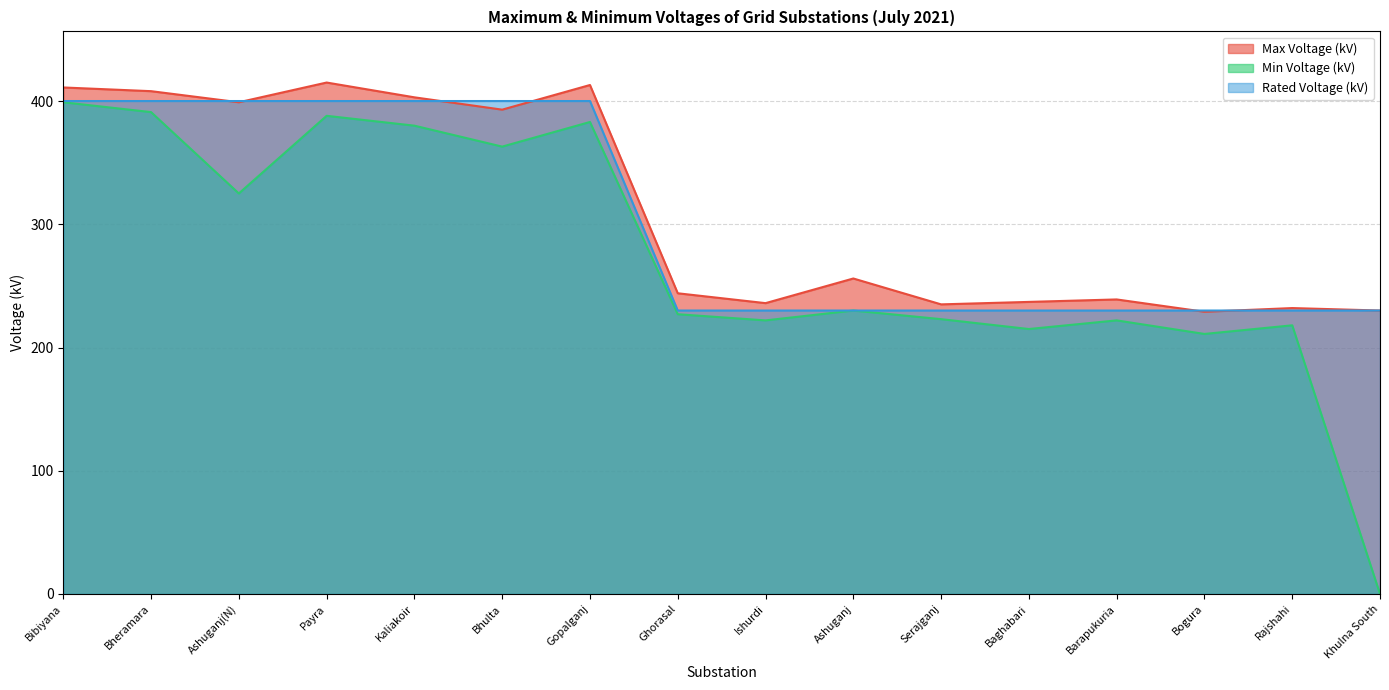

Which category has the highest value in the Max Voltage (kV) series?

Payra